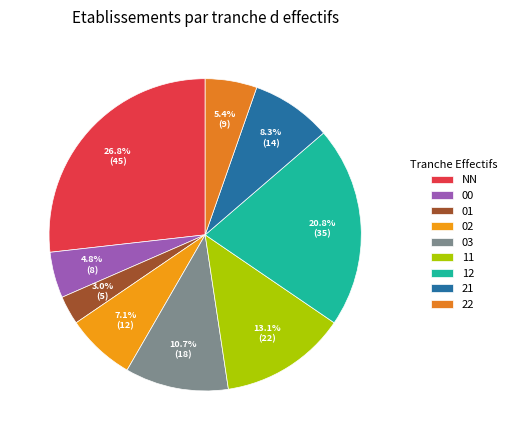

Which slice is the smallest?

01